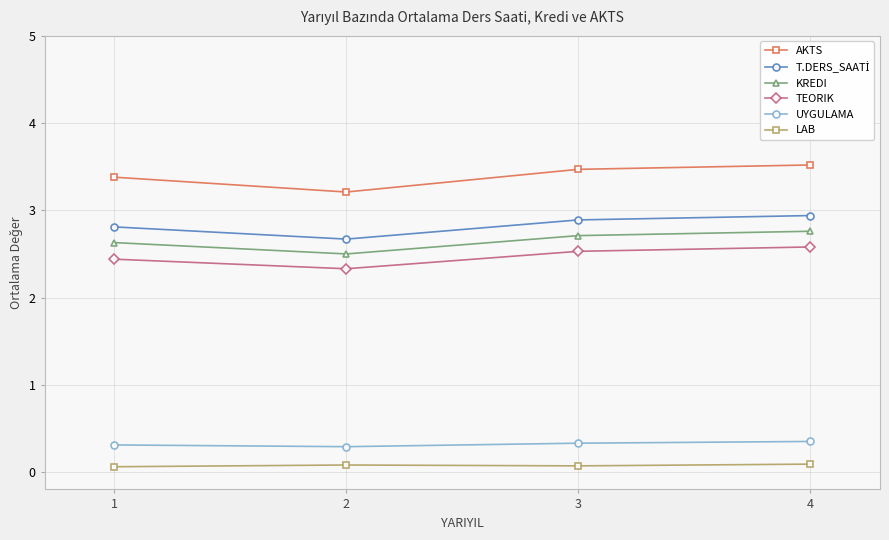

True or false: AKTS and TEORIK intersect in this chart.

False